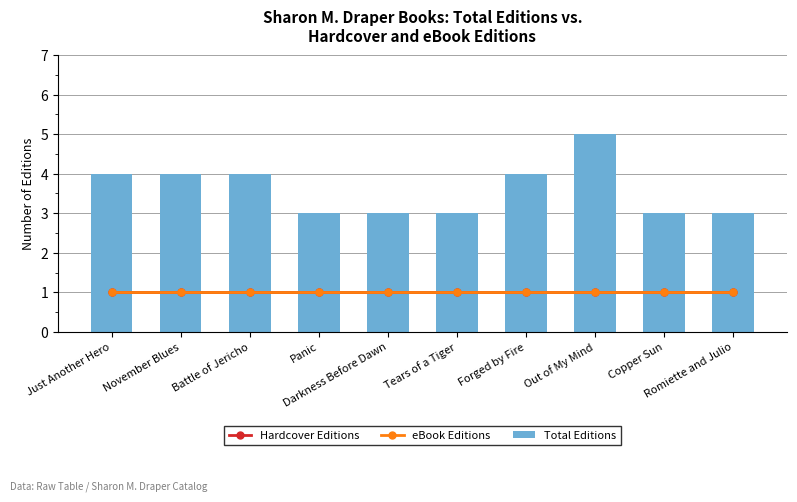

What are all the series names shown in the legend?

Hardcover Editions, eBook Editions, Total Editions